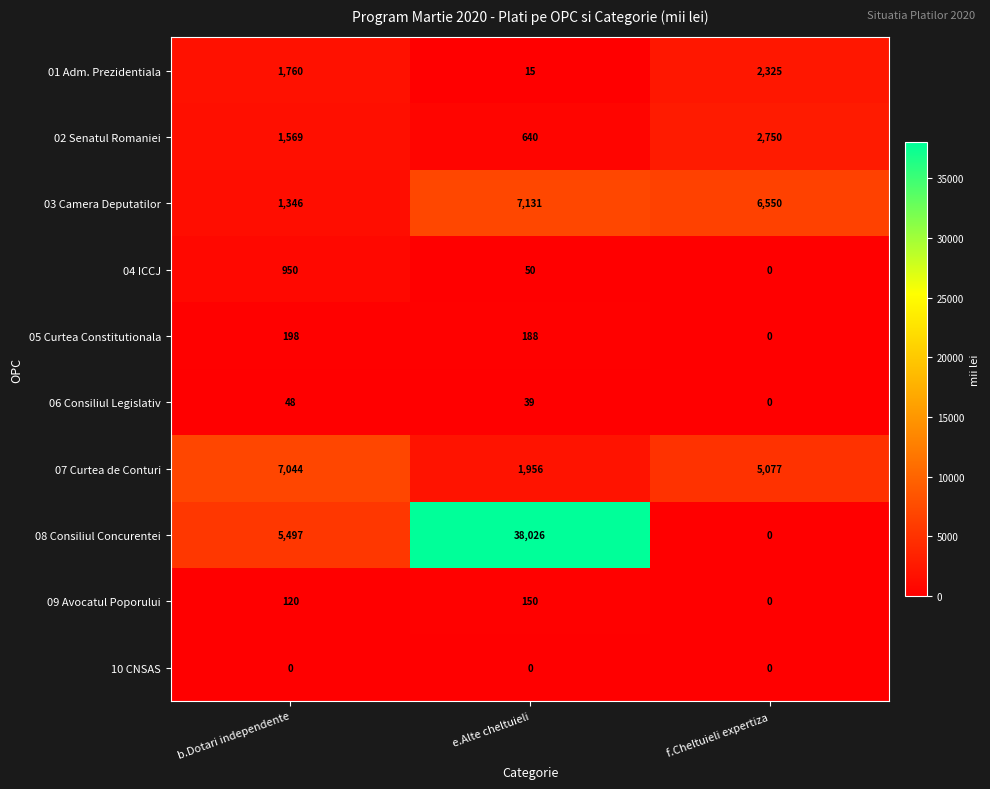

Reading left to right, transcribe all the data shown in this chart.

01 Adm. Prezidentiala: 1760	15	2325
02 Senatul Romaniei: 1569	640	2750
03 Camera Deputatilor: 1346	7131	6550
04 ICCJ: 950	50	0
05 Curtea Constitutionala: 198	188	0
06 Consiliul Legislativ: 48	39	0
07 Curtea de Conturi: 7044	1956	5077
08 Consiliul Concurentei: 5497	38026	0
09 Avocatul Poporului: 120	150	0
10 CNSAS: 0	0	0